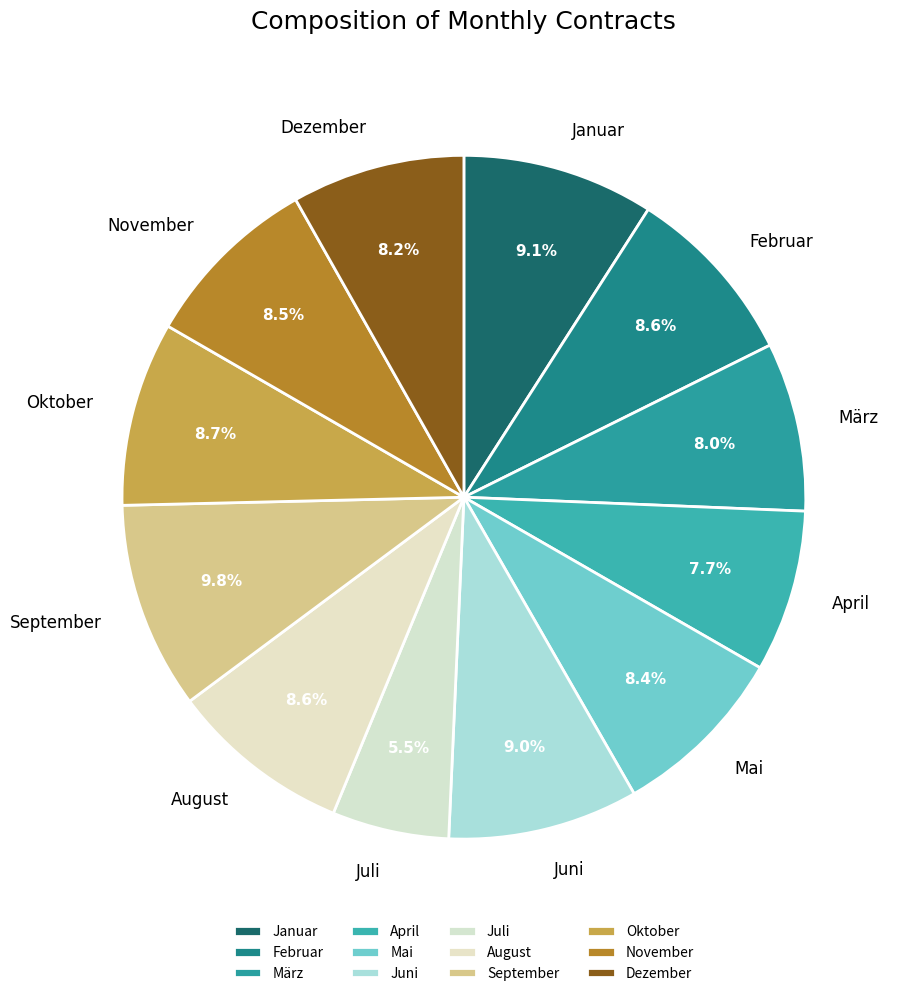

Is it true that Mai is 1% of the pie?

False